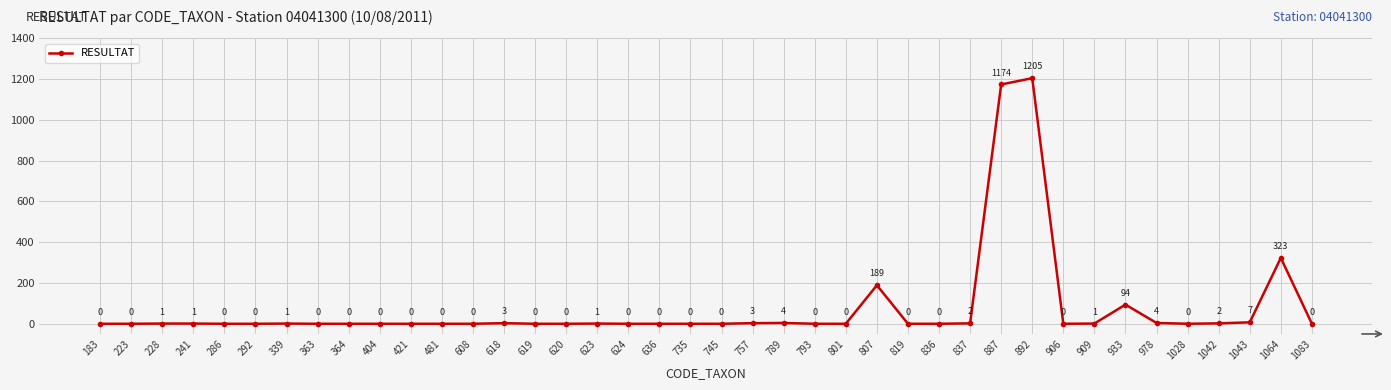

The chart shows a value of 1 at 623. True or false?

True